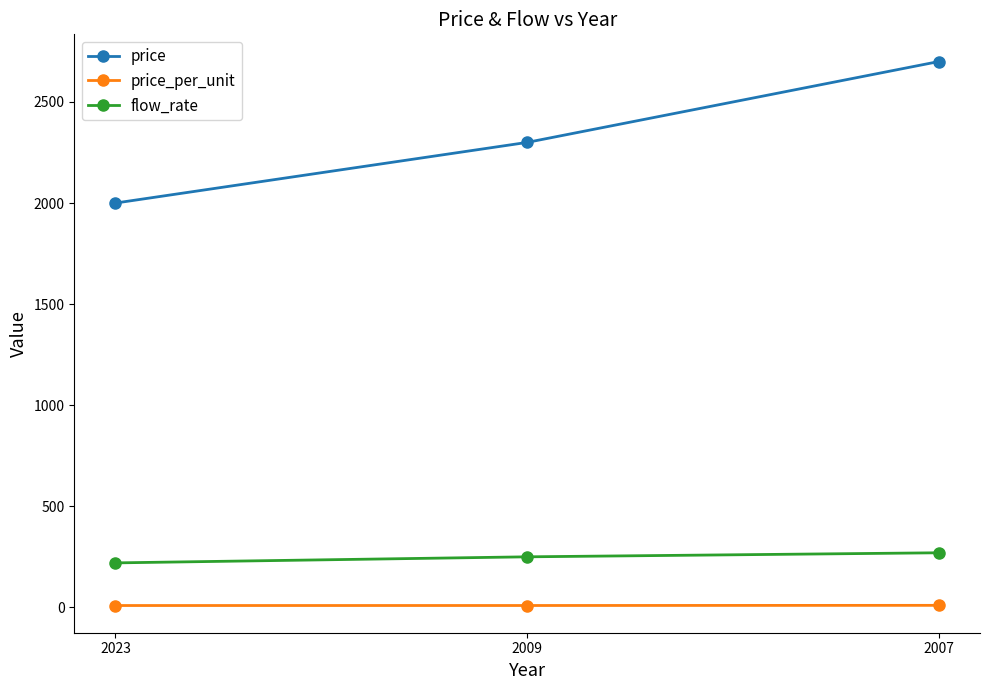

Read the price value at 2009.

2300.0